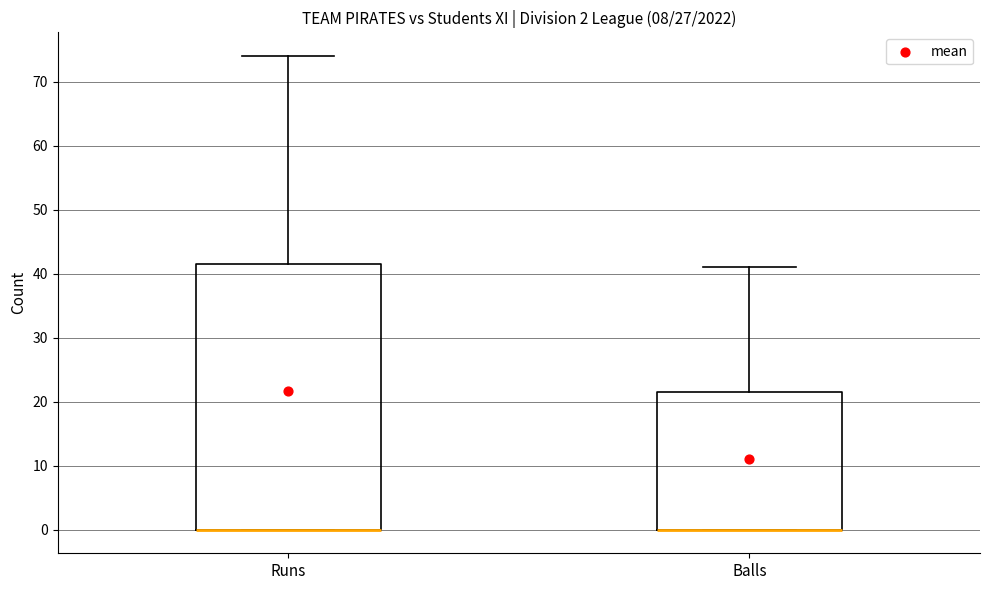

Which box is the tallest, from its lower edge to its upper edge?

Runs